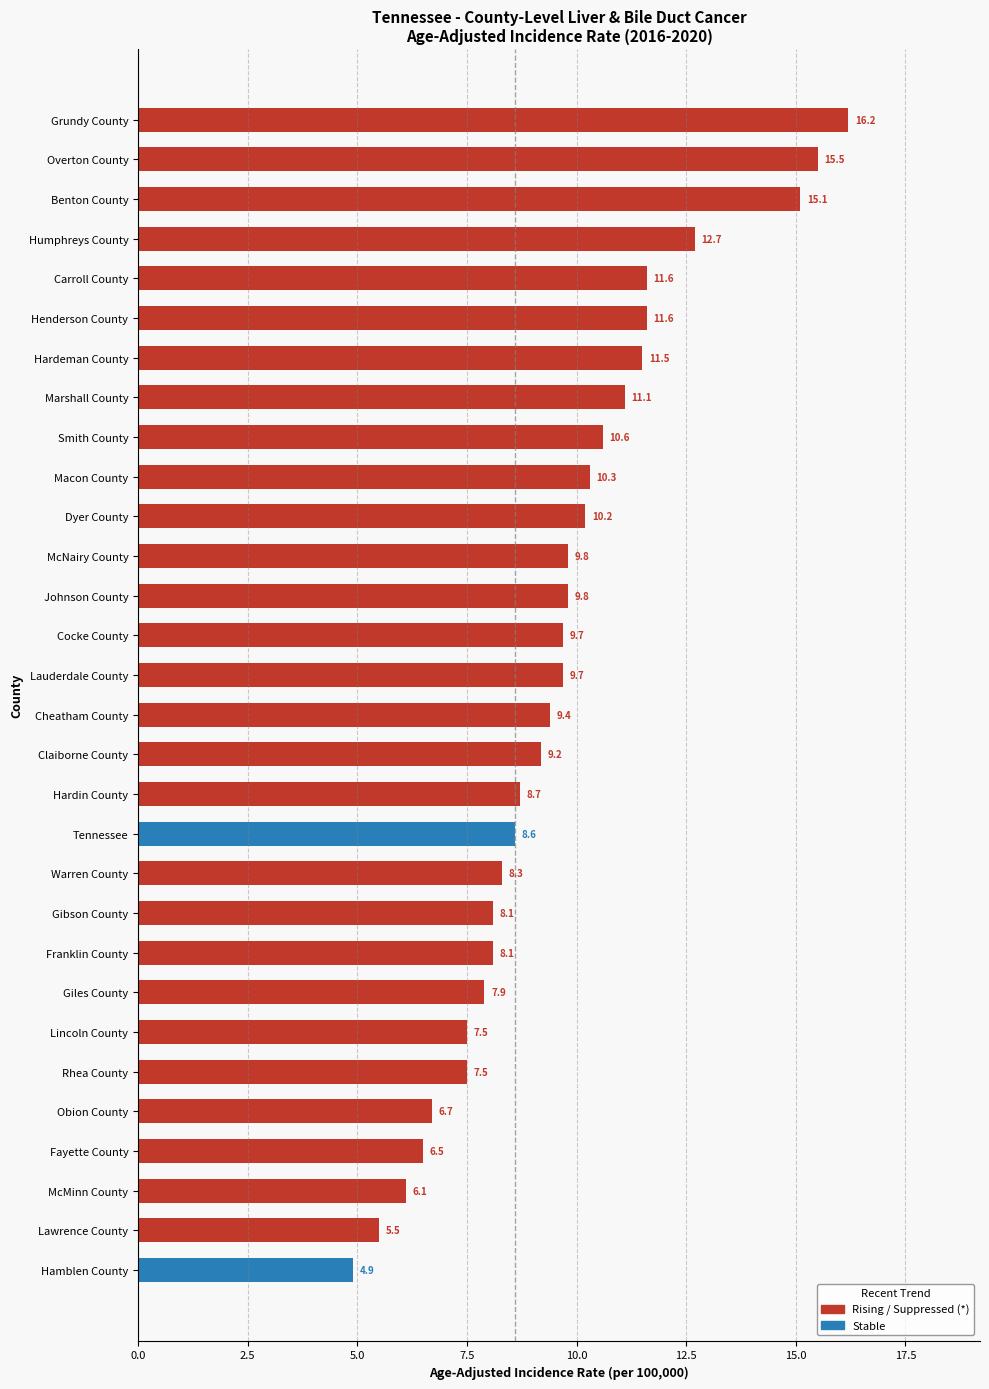

What is the sum of all values?

288.4